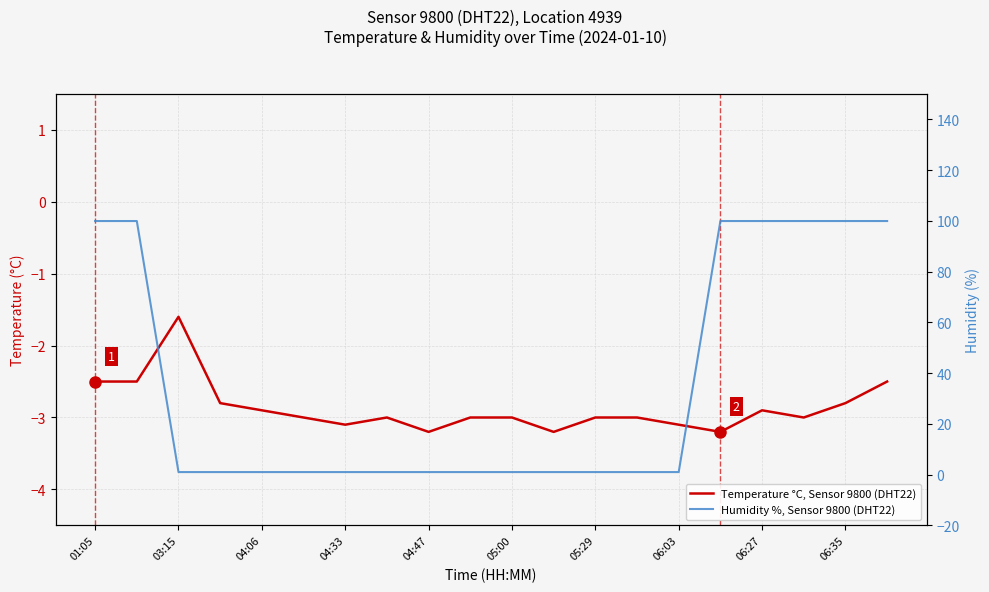

What is the value of the Temperature °C, Sensor 9800 (DHT22) point at the 10th from the left?

-3.0